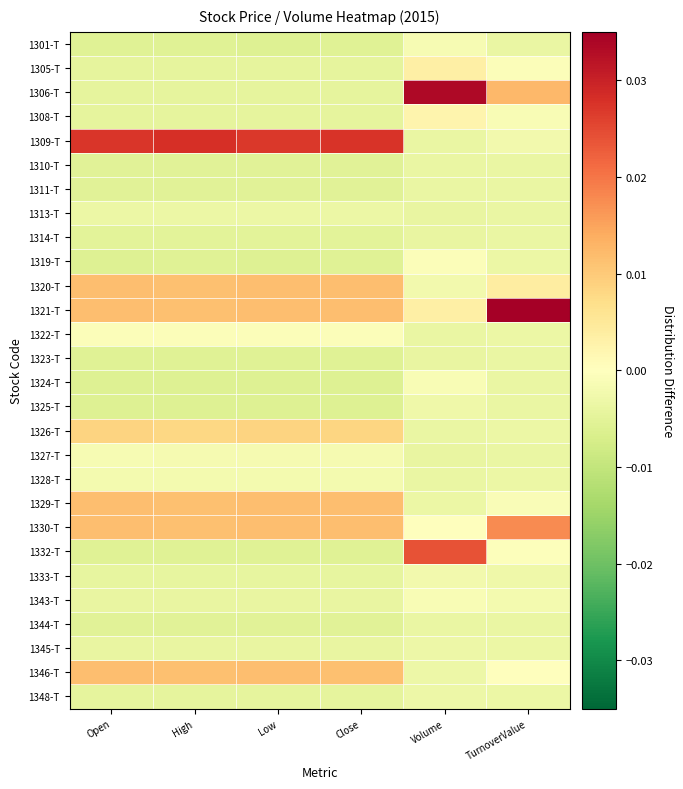

How many distinct data groups are displayed?

28